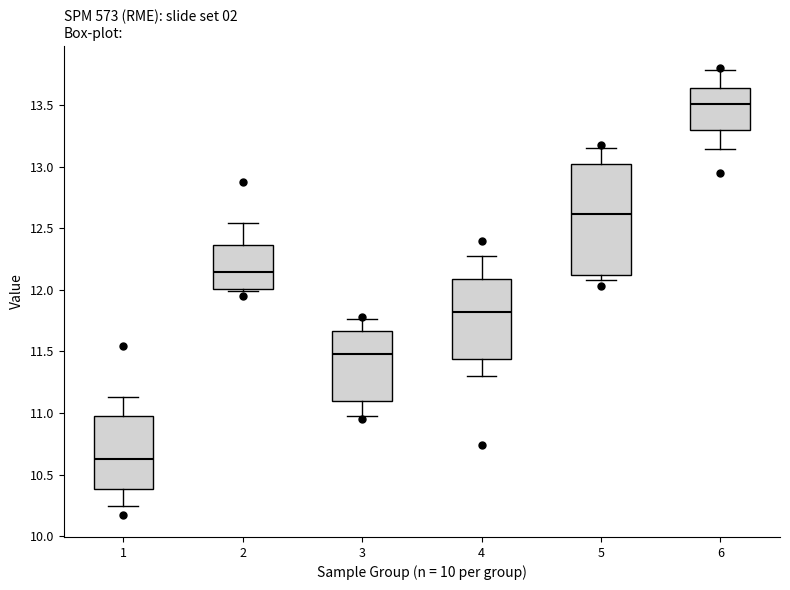

Reading left to right, transcribe this box plot: for each box, give where its median line is, the range the box spans, and where its two whiskers end, as read against the y-axis. The values are not printed on the chart, so give them approximately, as read against the axis.

1: median 10.65, box 10.40 to 10.95, whiskers 10.25 to 11.15
2: median 12.15, box 12.00 to 12.35, whiskers 12.00 (just below the box's lower edge) to 12.55
3: median 11.50, box 11.10 to 11.65, whiskers 11.00 to 11.75
4: median 11.80, box 11.45 to 12.10, whiskers 11.30 to 12.25
5: median 12.60, box 12.10 to 13.00, whiskers 12.10 (just below the box's lower edge) to 13.15
6: median 13.50, box 13.30 to 13.65, whiskers 13.15 to 13.80